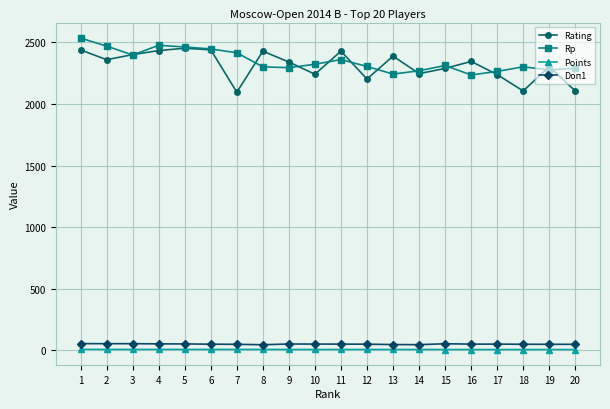

What is the average value of the Points series?

6.6